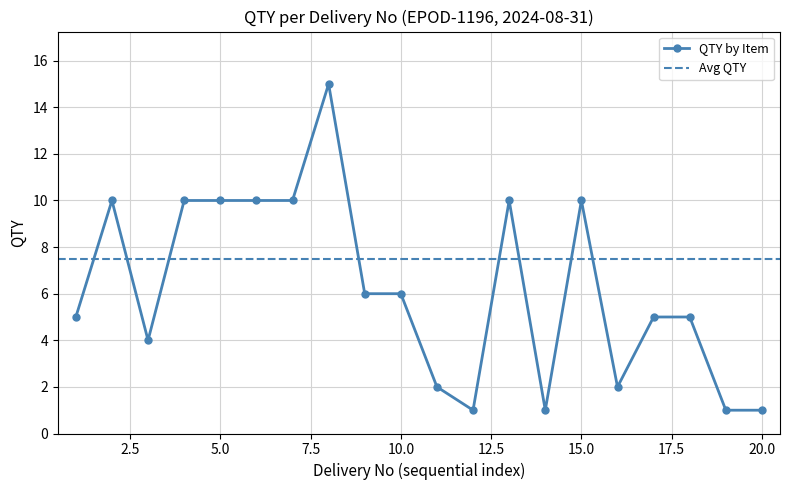

Does the chart have visible grid lines?

Yes